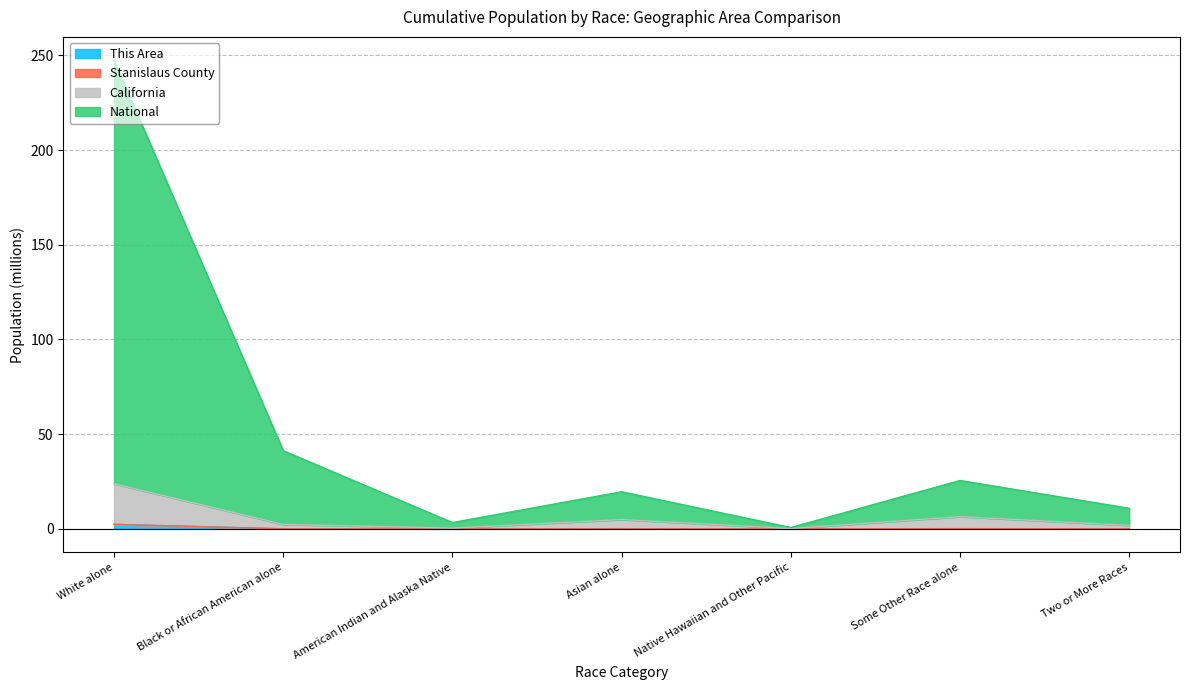

What is the difference between the National values at Asian alone and Native Hawaiian and Other Pacific?

18.9